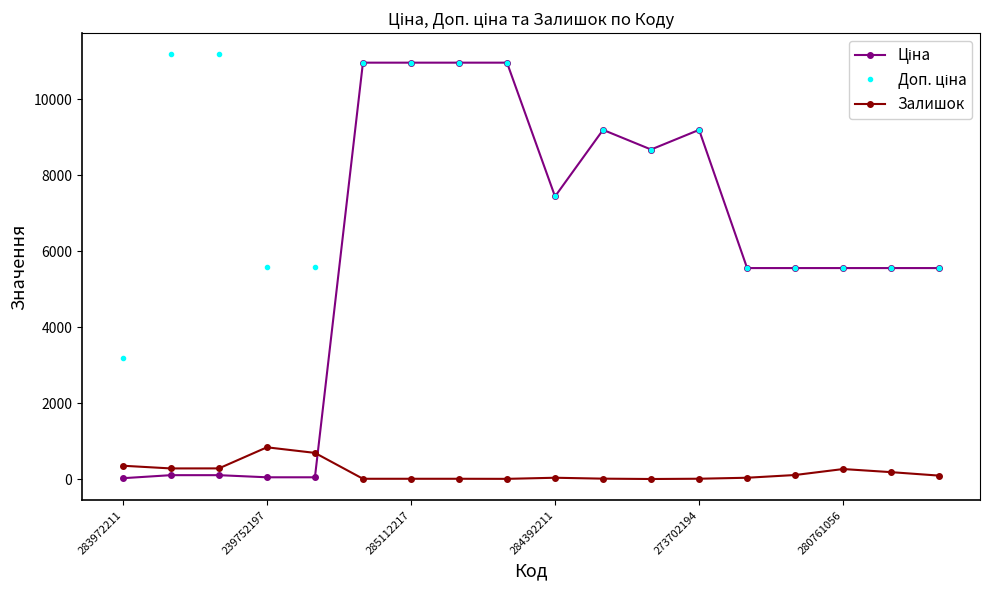

At how many categories does at least one series exceed 7869?

9